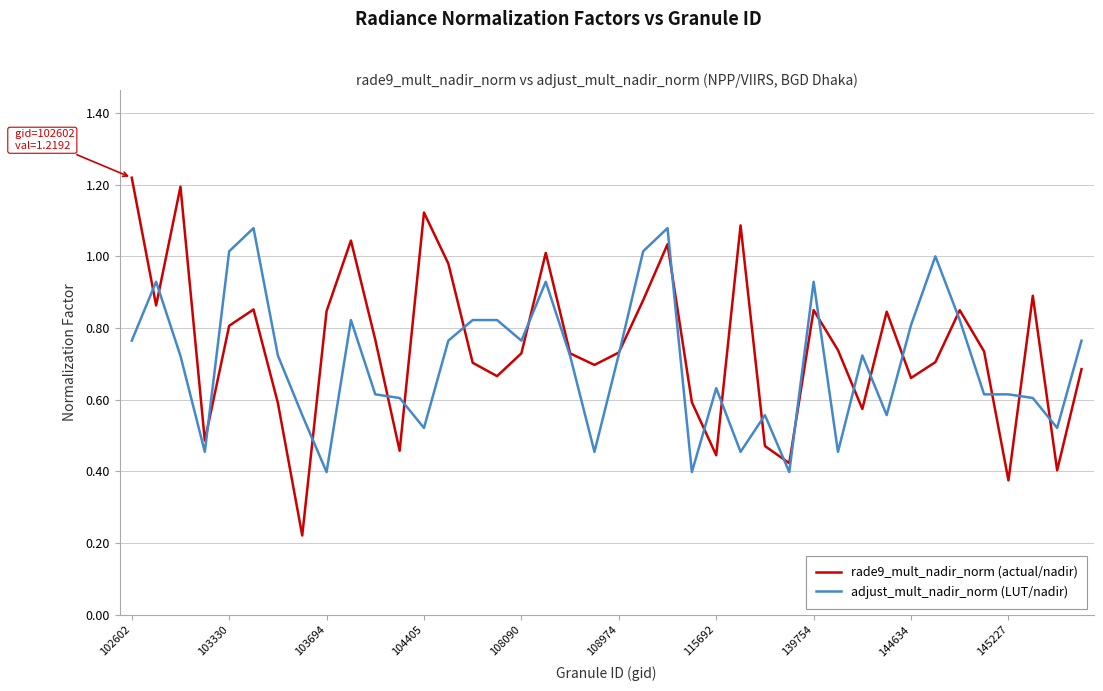

List the series in order of their peak value, highest first.

rade9_mult_nadir_norm (actual/nadir), adjust_mult_nadir_norm (LUT/nadir)